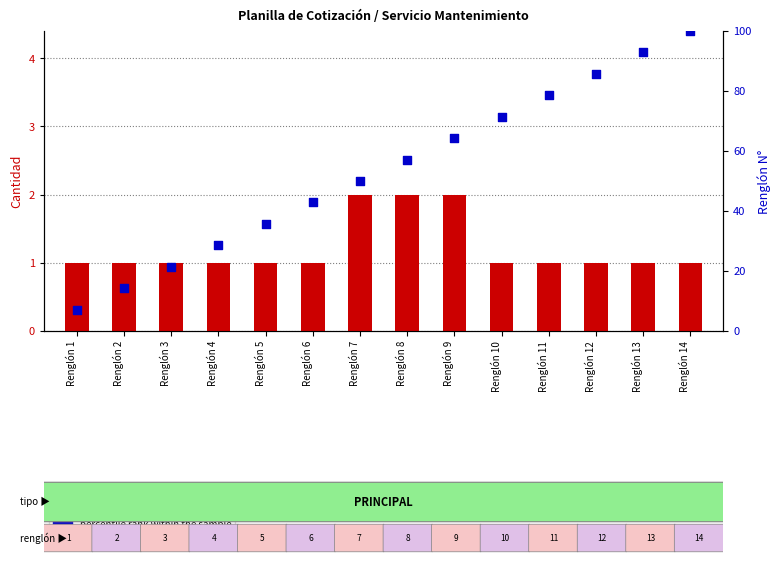

Which series reaches the minimum Y coordinate?

cantidad